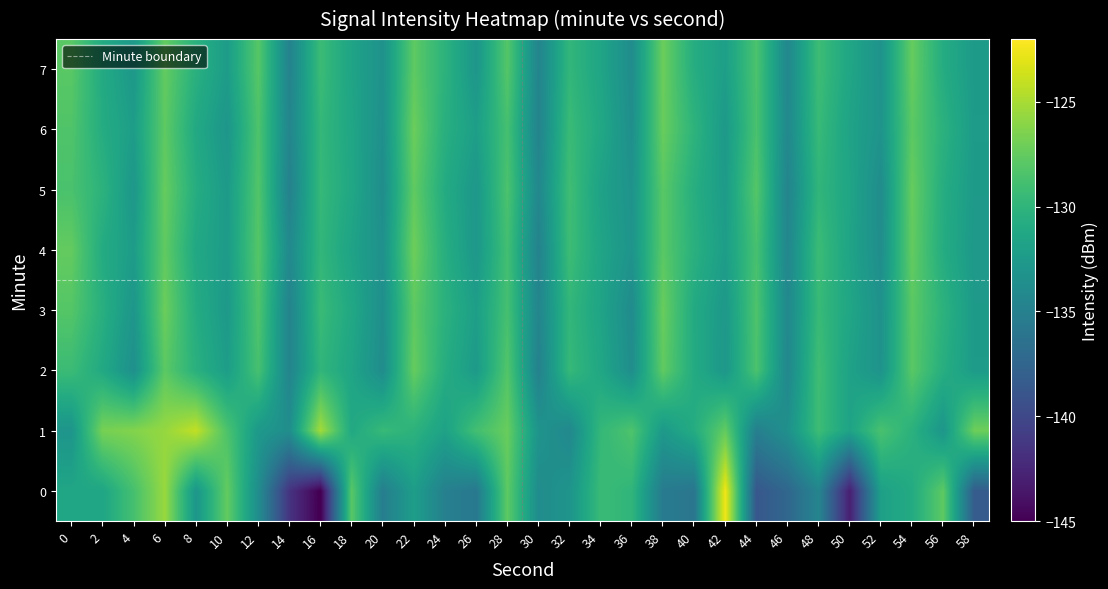

What is the average value of the 1 series?

-130.0